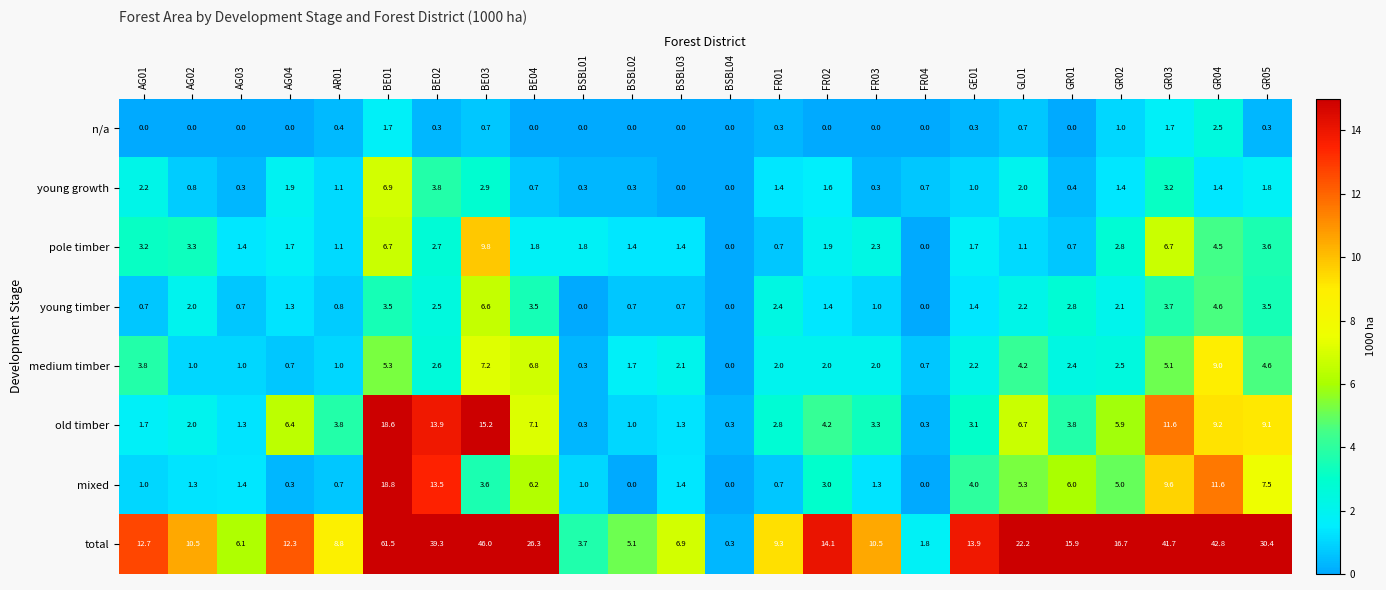

What is the average value of the old timber series?

5.5